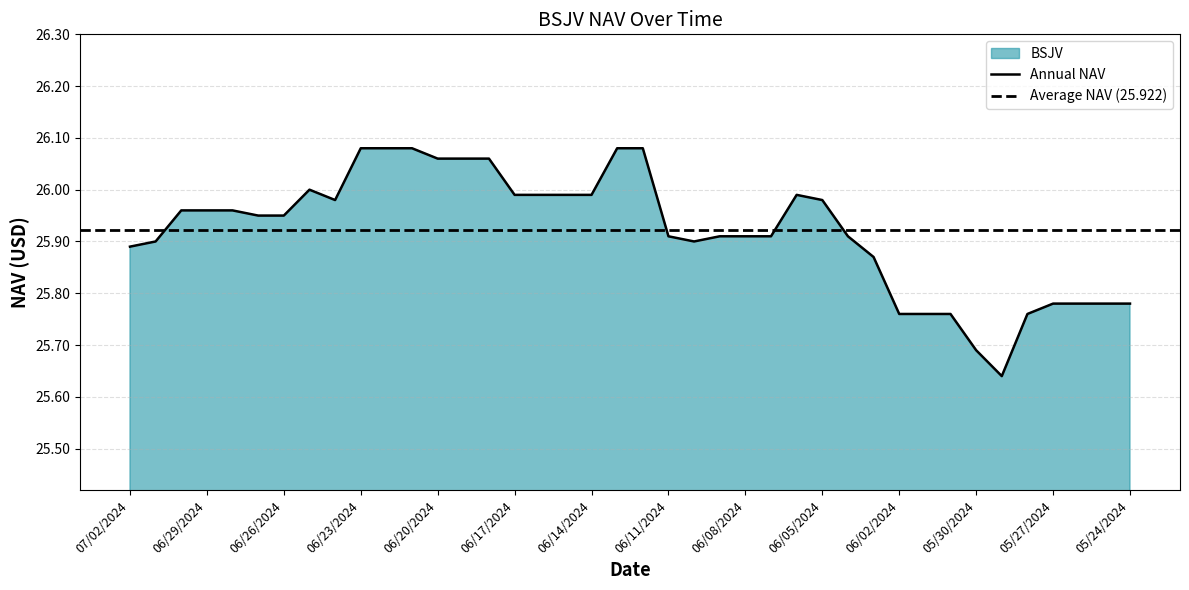

The value at 05/30/2024 is 25.7. True or false?

True